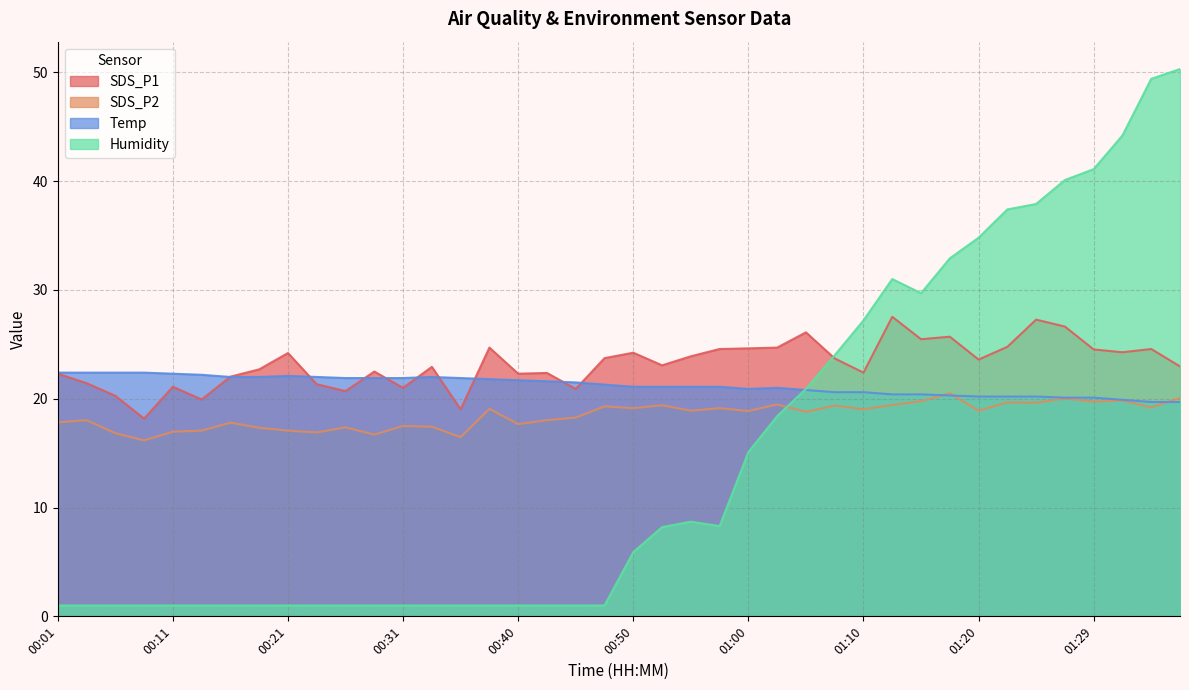

Rank the series at 00:36 from highest to lowest value.

Temp, SDS_P1, SDS_P2, Humidity